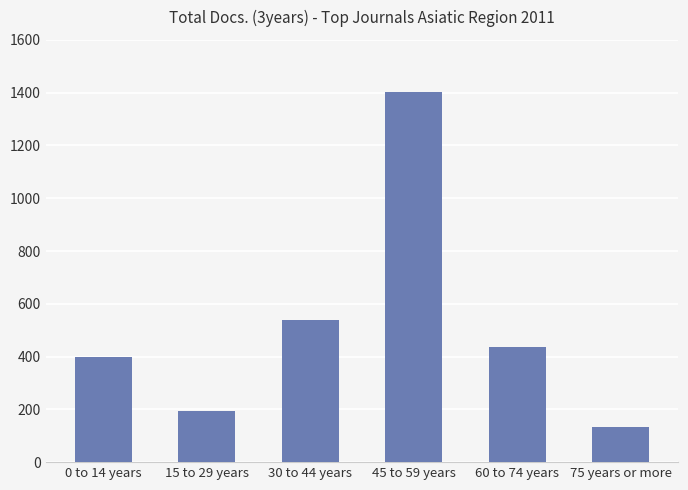

Where is the data nearest to the value 767?

30 to 44 years